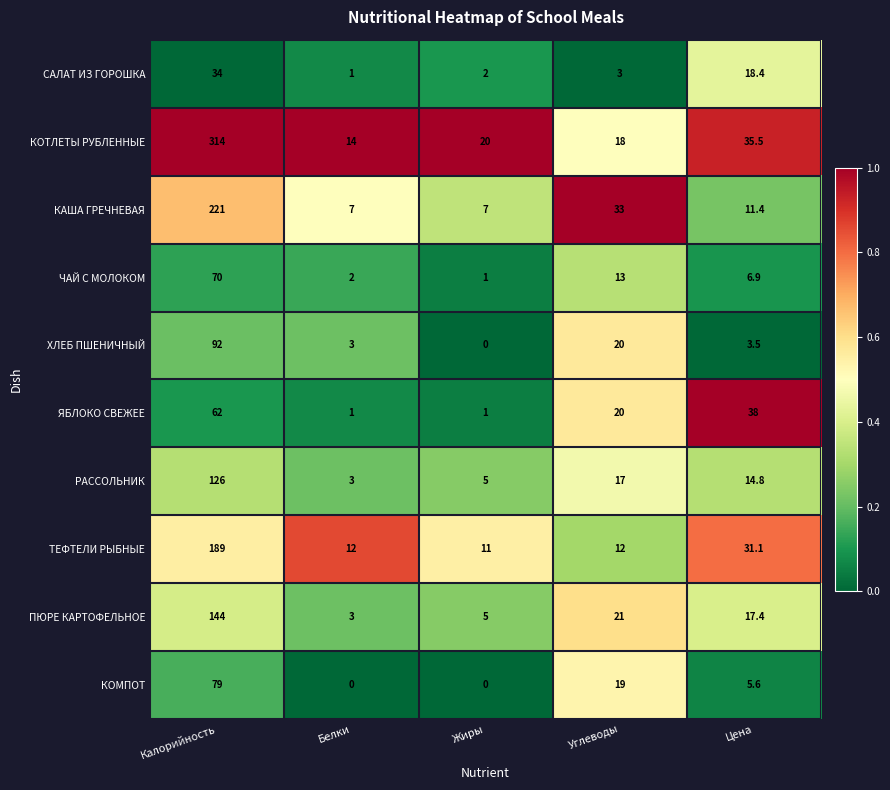

Which category has the lowest value in the ХЛЕБ ПШЕНИЧНЫЙ series?

Жиры